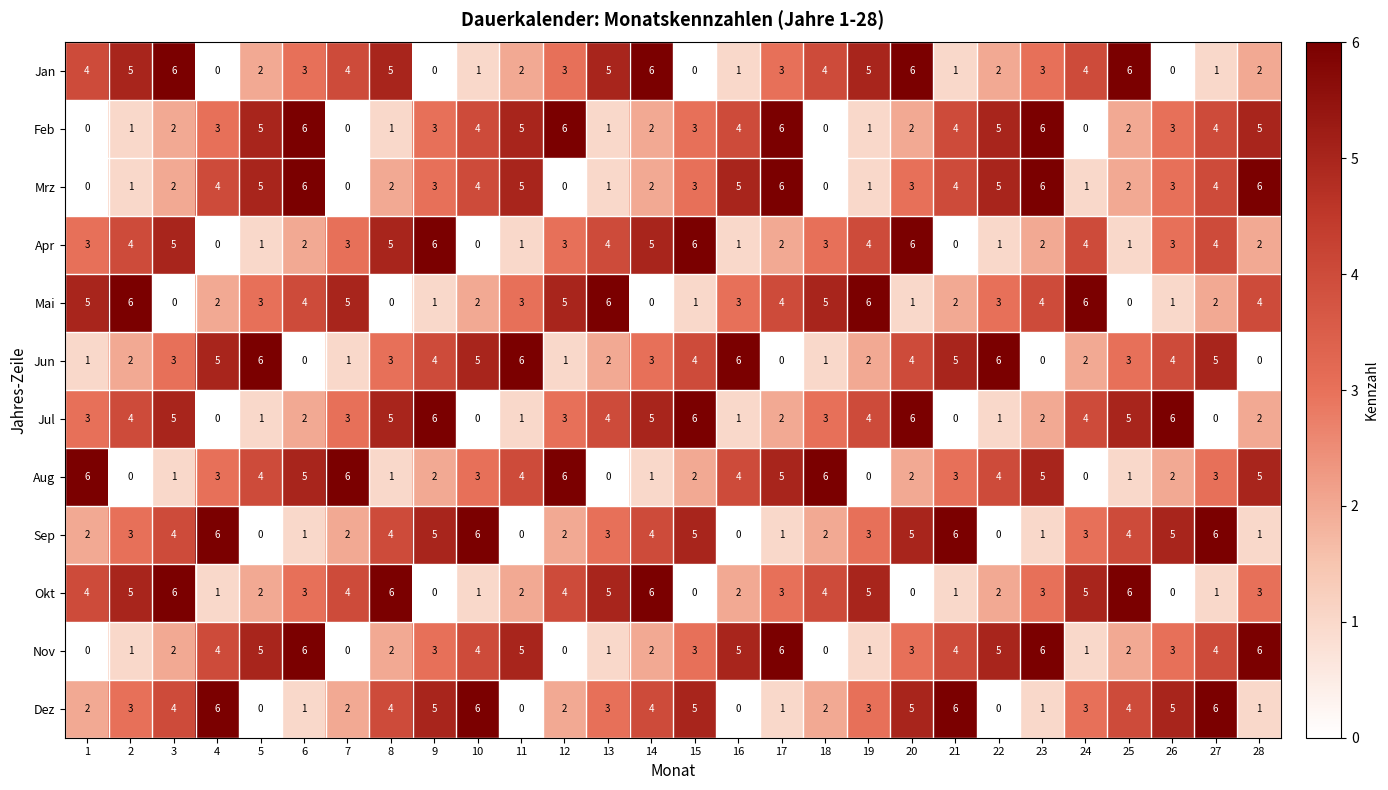

What is the sum of all Mrz values?

84